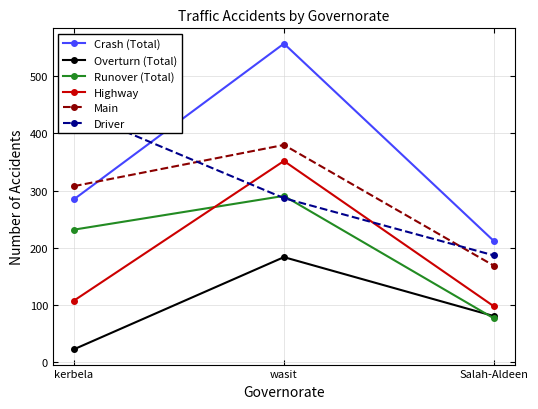

What is the difference between the Overturn (Total) values at Salah-Aldeen and wasit?

103